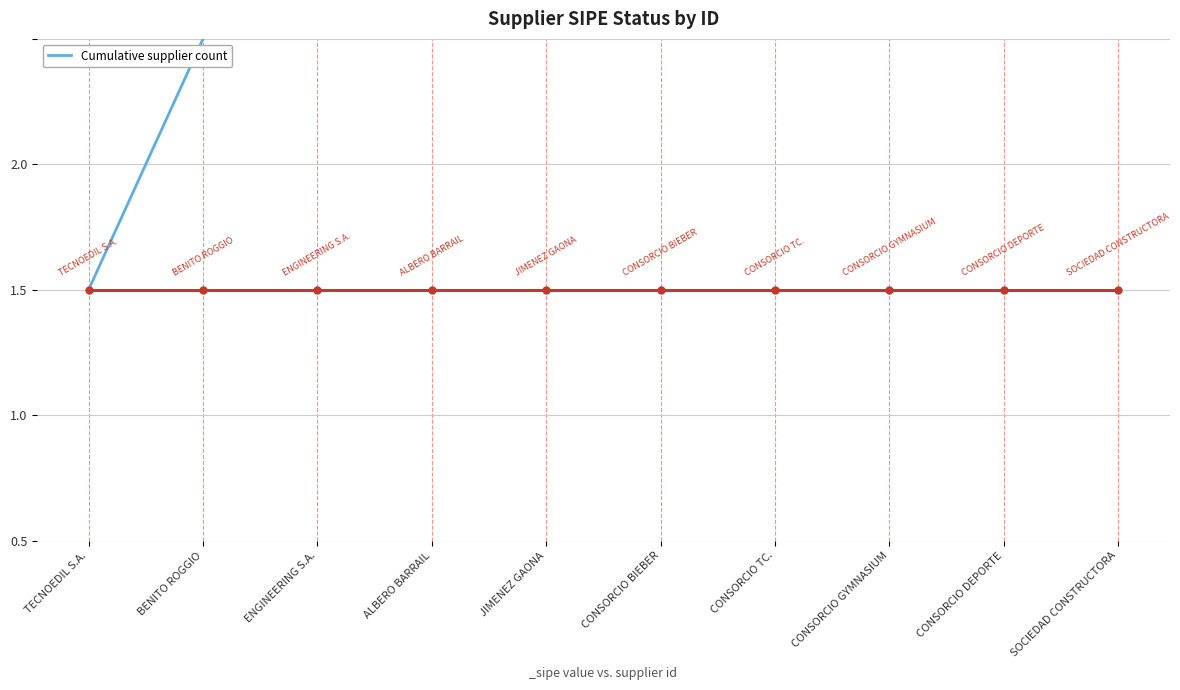

Rank the categories by value from lowest to highest.

TECNOEDIL S.A., BENITO ROGGIO, ENGINEERING S.A., ALBERO BARRAIL, JIMENEZ GAONA, CONSORCIO BIEBER, CONSORCIO TC., CONSORCIO GYMNASIUM, CONSORCIO DEPORTE, SOCIEDAD CONSTRUCTORA